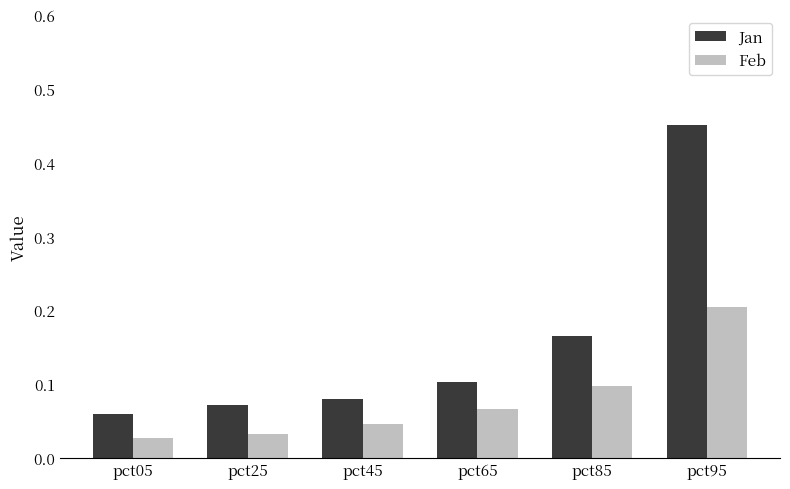

Which series has the largest total across all categories?

Jan